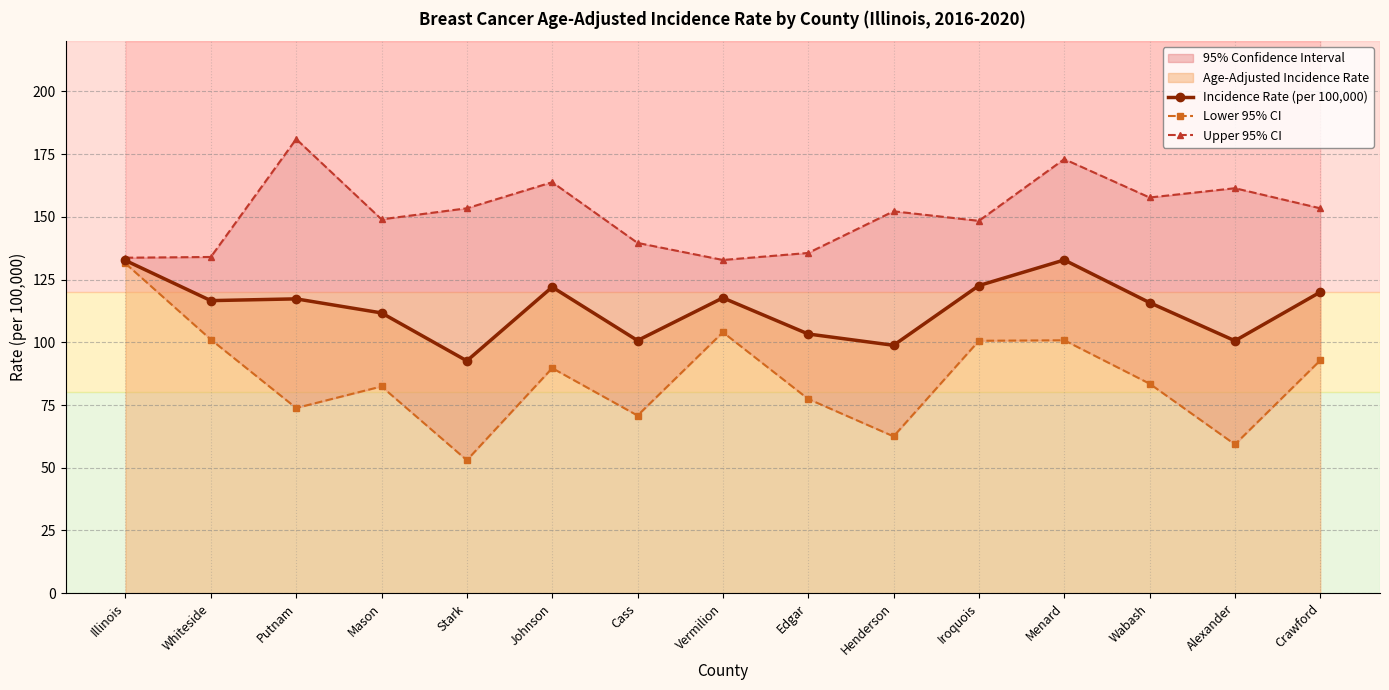

The value of Upper 95% CI at Cass is 139.6. True or false?

True